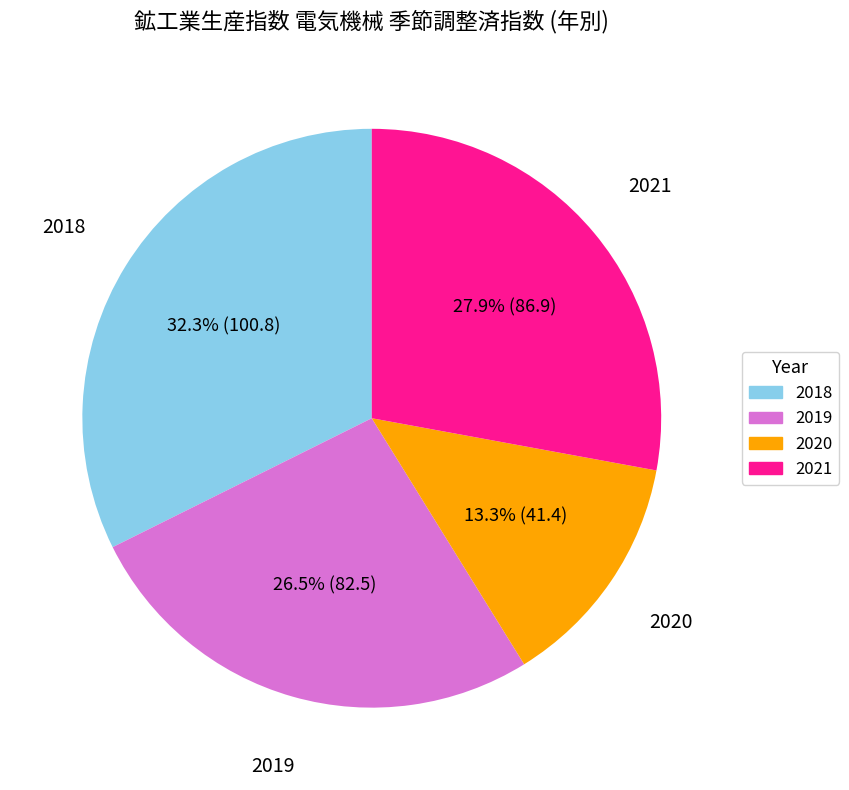

Combined, do 2020 and 2018 account for over 50%?

No